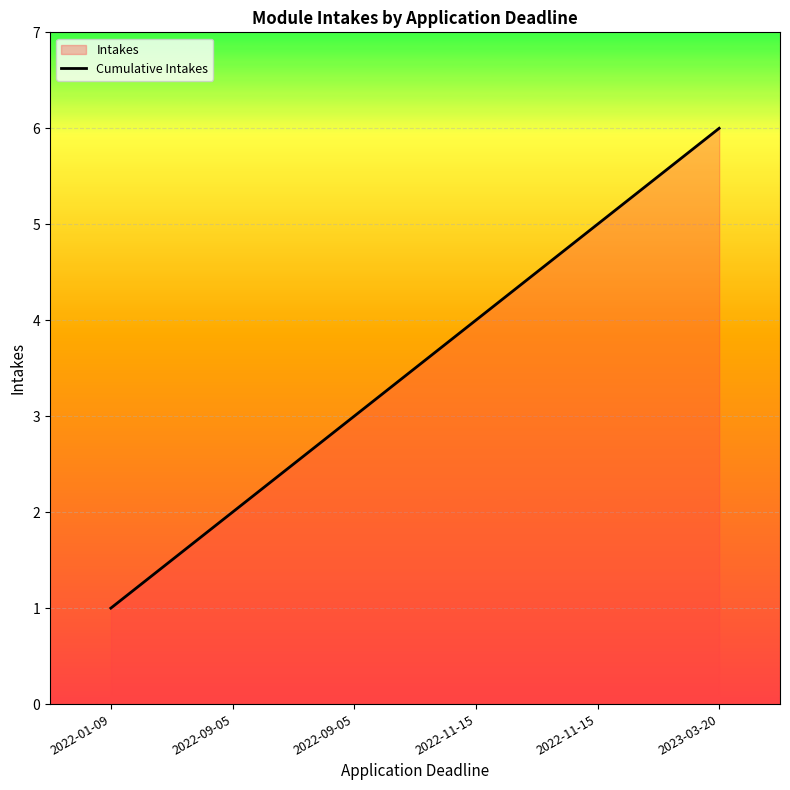

At which label does the data first exceed 4?

2022-11-15